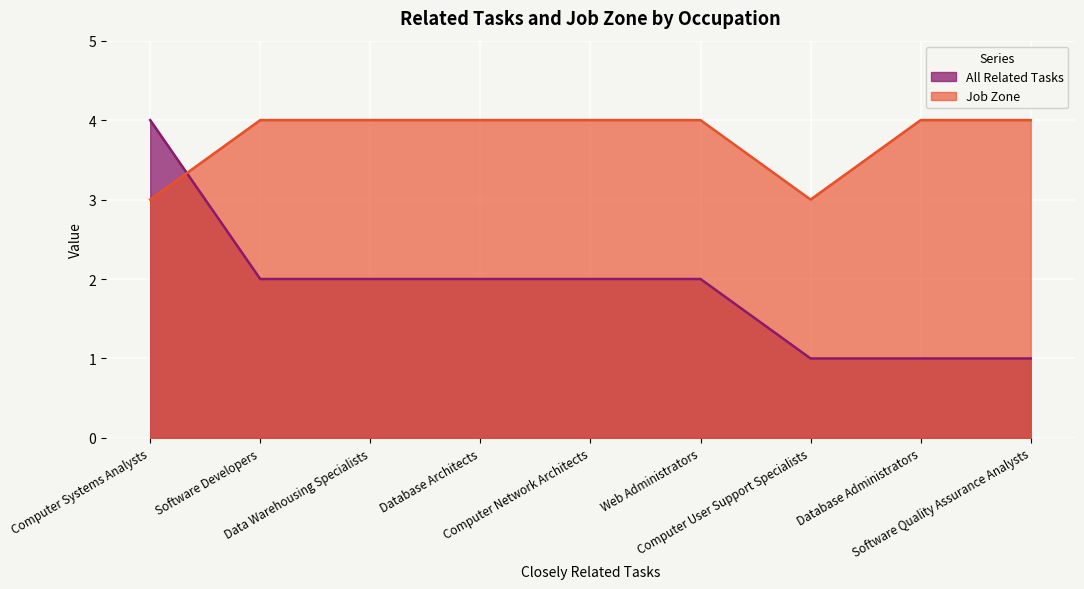

Where is Job Zone nearest to the value 3?

Computer Systems Analysts